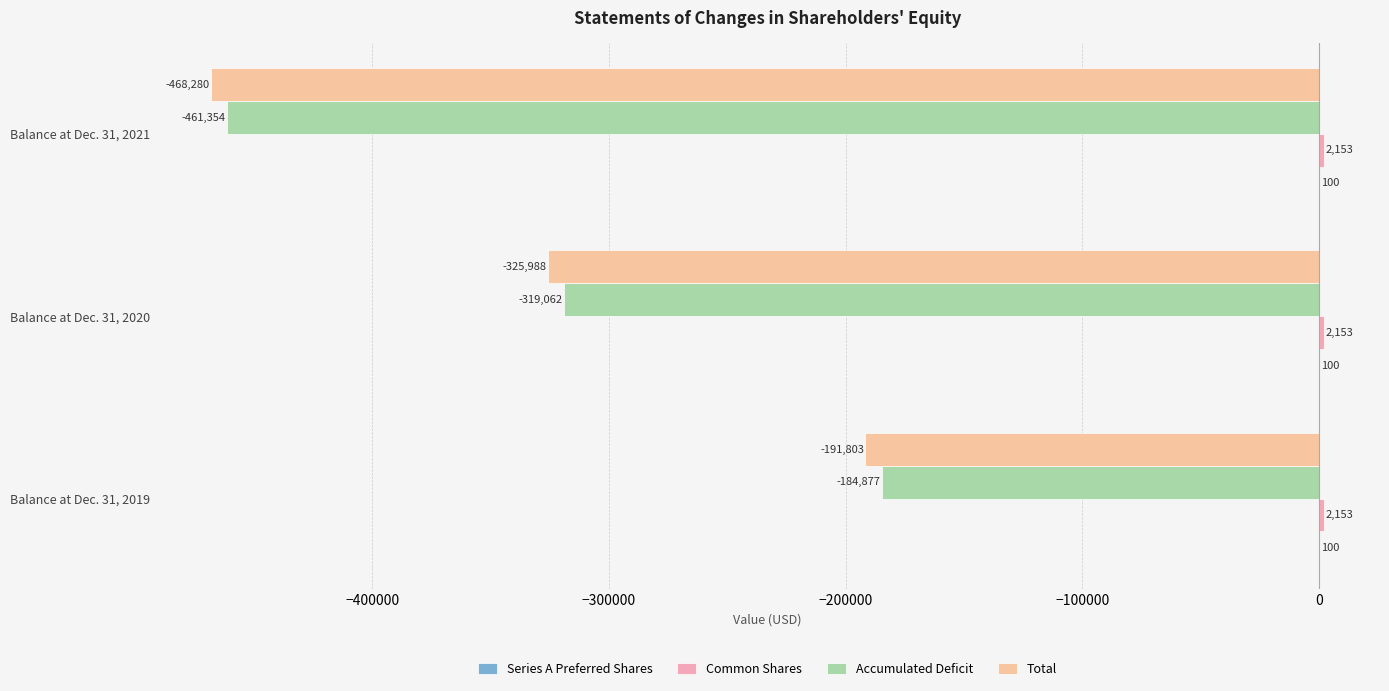

What is the minimum value shown in the chart?

-468280.0